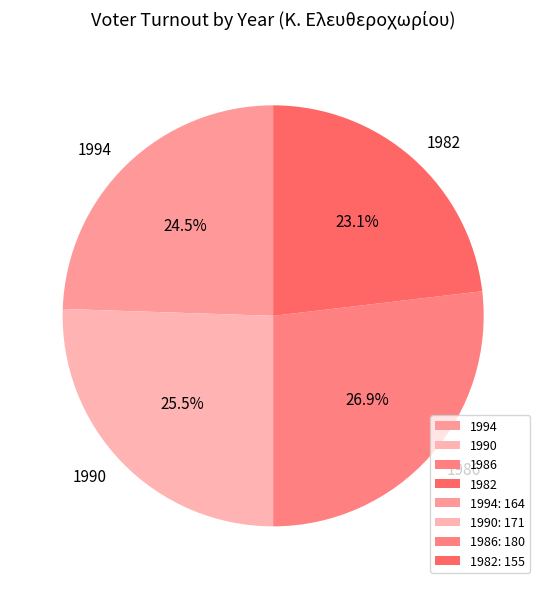

Which has a higher value, 1986 or 1990?

1986